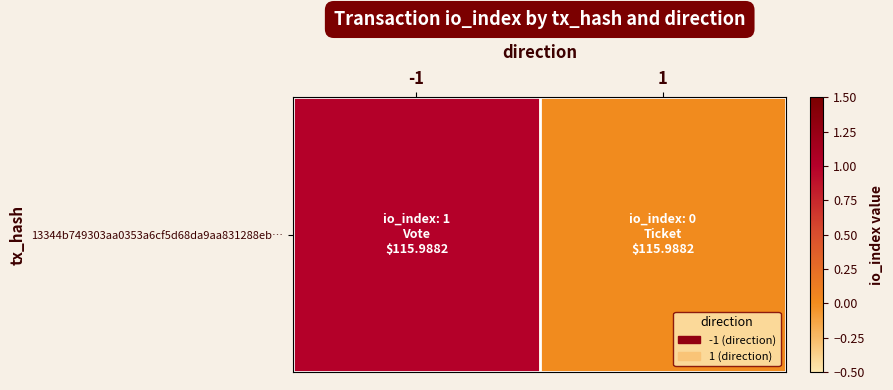

Reading left to right, list all the values displayed in this chart.

1	0